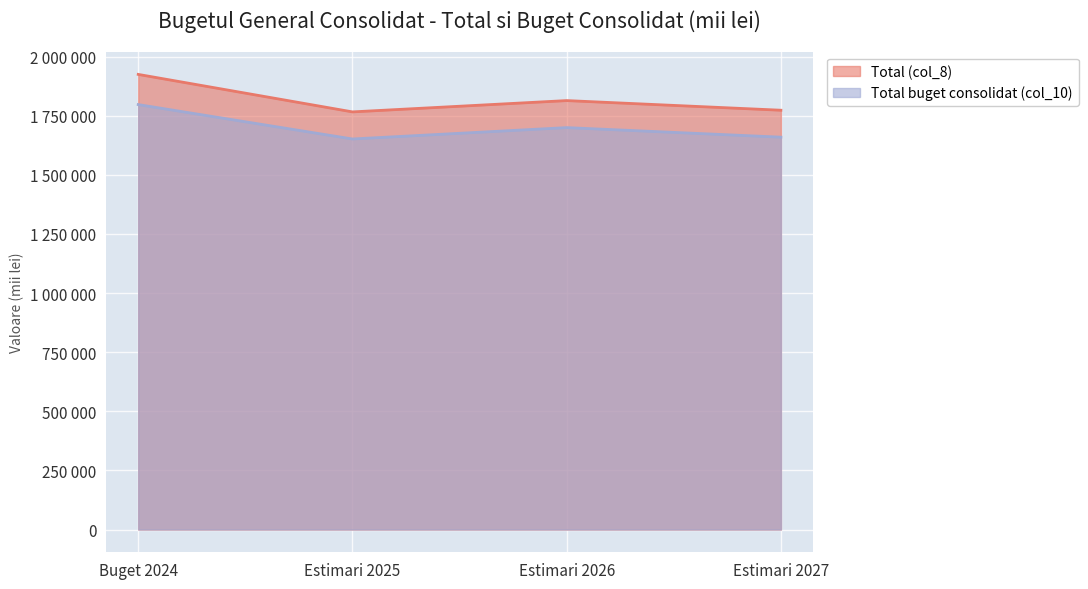

How many values in the Total (col_8) series exceed 1813698?

1